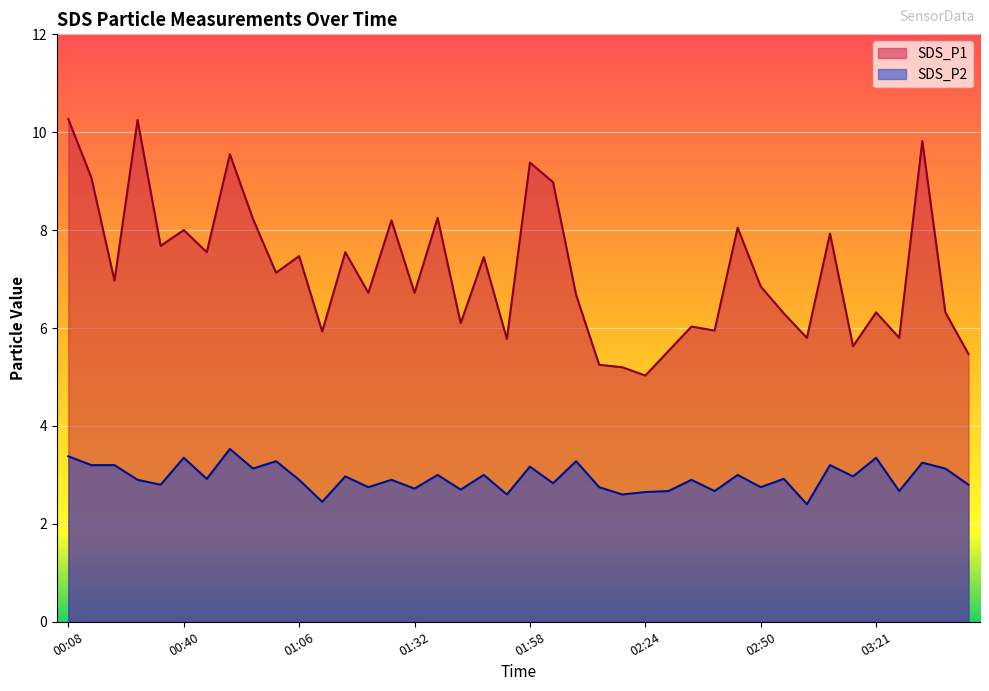

What is the total value across all series at 02:19?

7.8